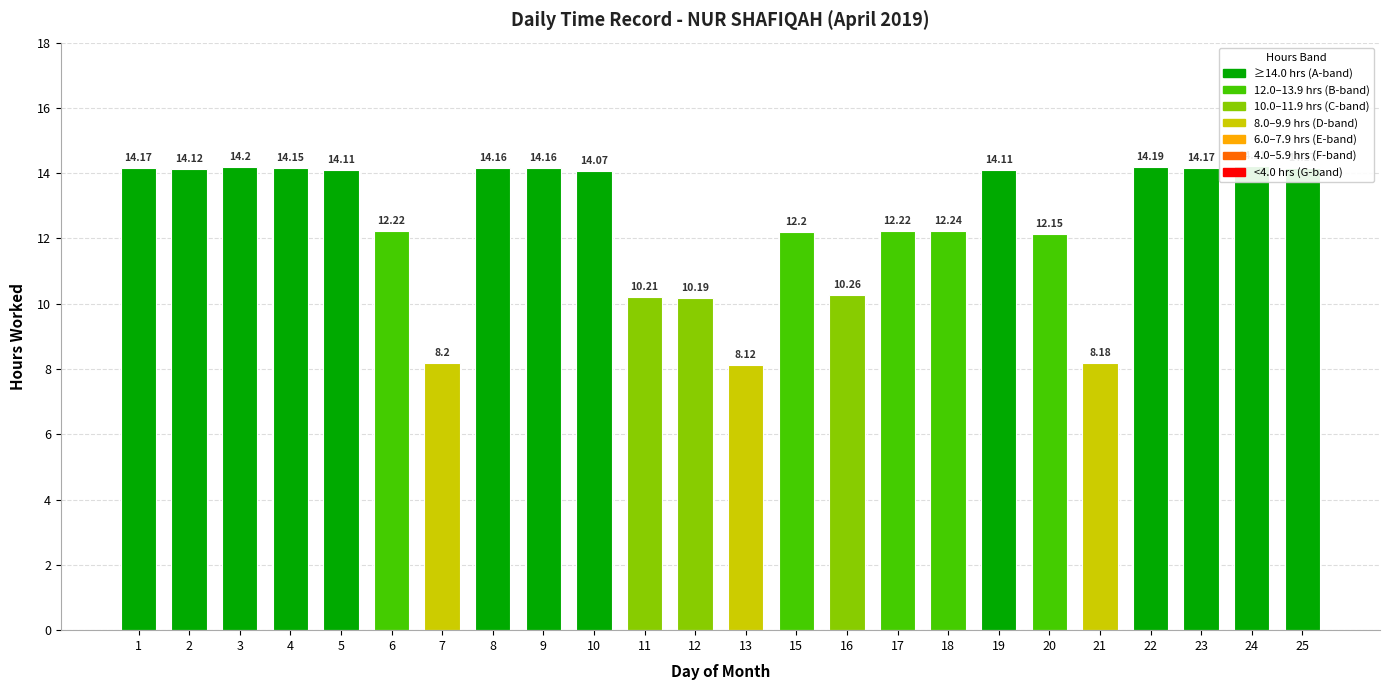

List the labels in order of value, largest first.

24, 3, 22, 1, 23, 25, 8, 9, 4, 2, 5, 19, 10, 18, 6, 17, 15, 20, 16, 11, 12, 7, 21, 13